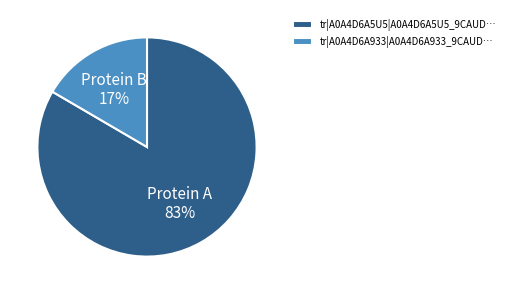

Is it true that tr|A0A4D6A933|A0A4D6A933_9CAUD… is 10% of the pie?

False